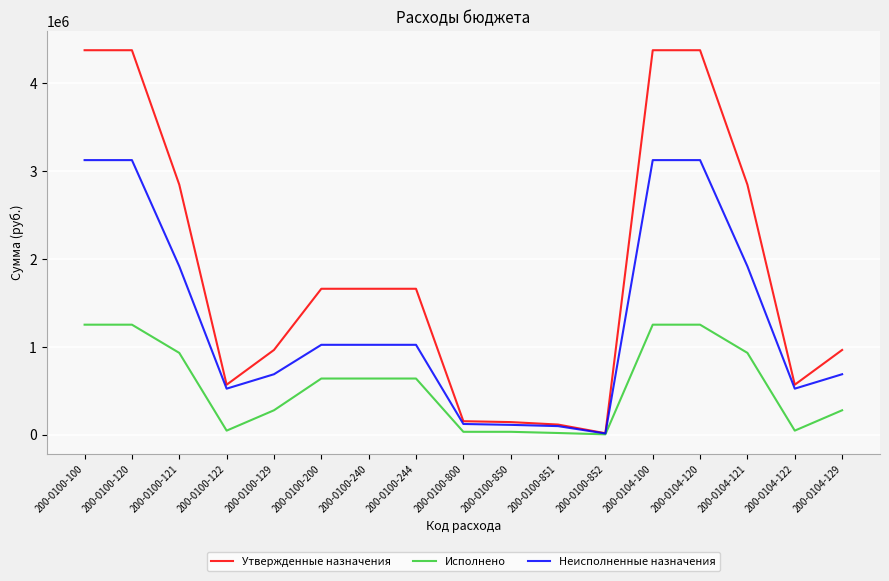

What position from the left is 200-0100-850?

10